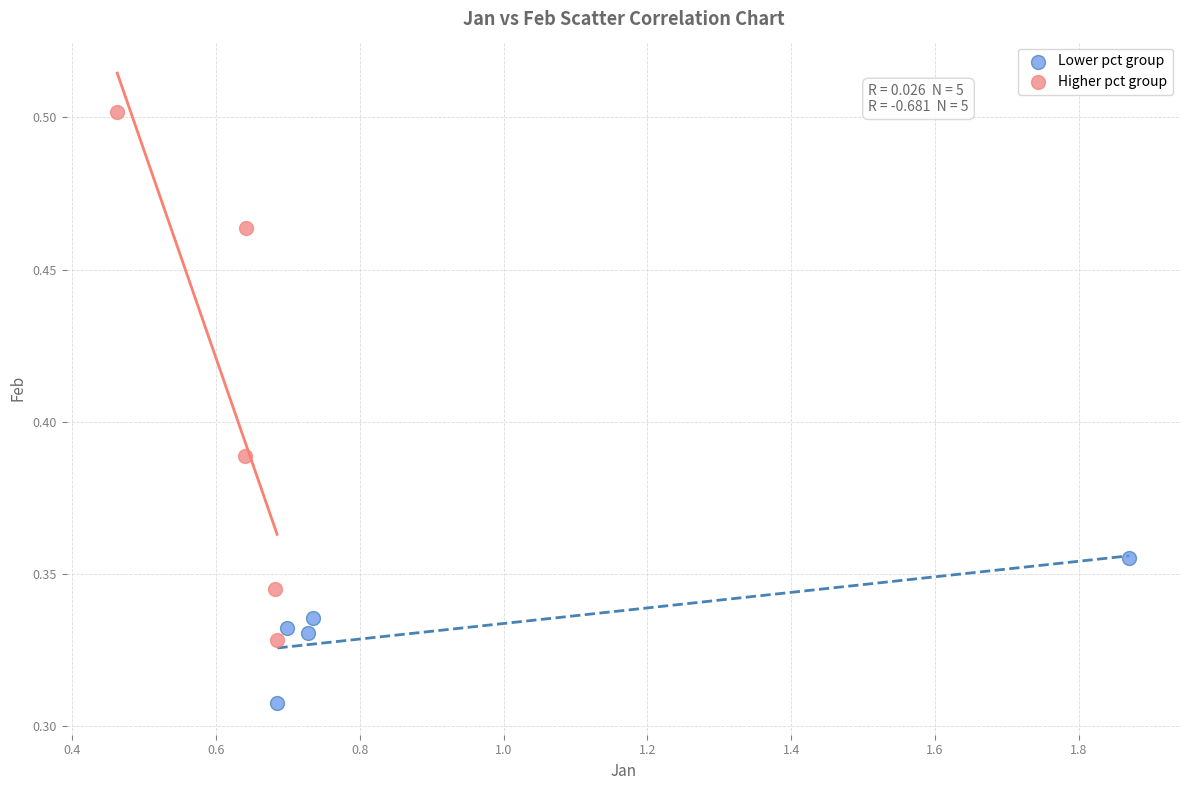

Which series reaches the minimum Y coordinate?

Lower pct group